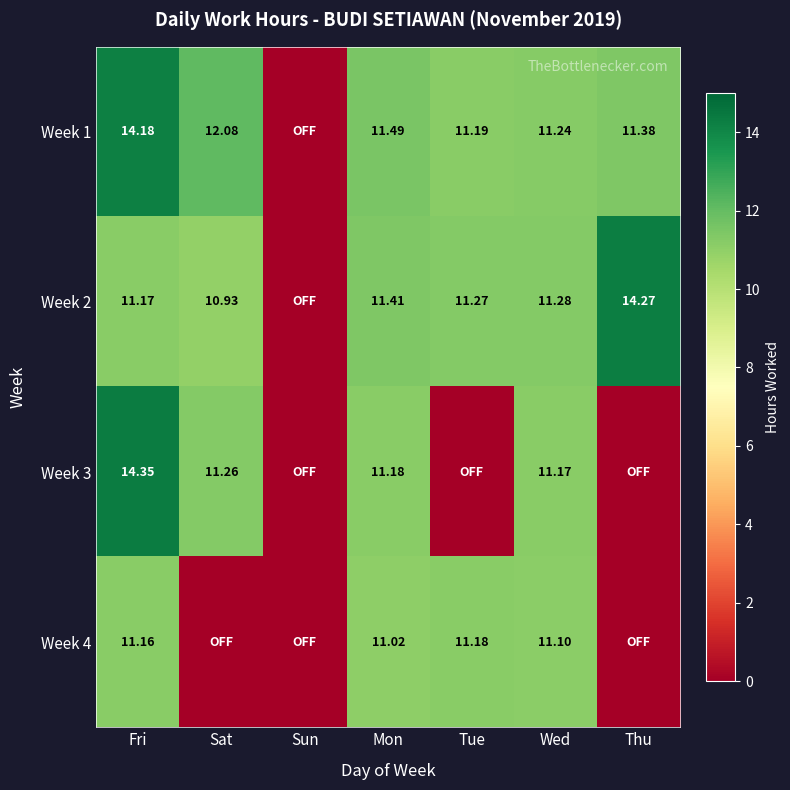

Is the value of Week 3 at Wed greater than the value of Week 4 at Fri?

Yes